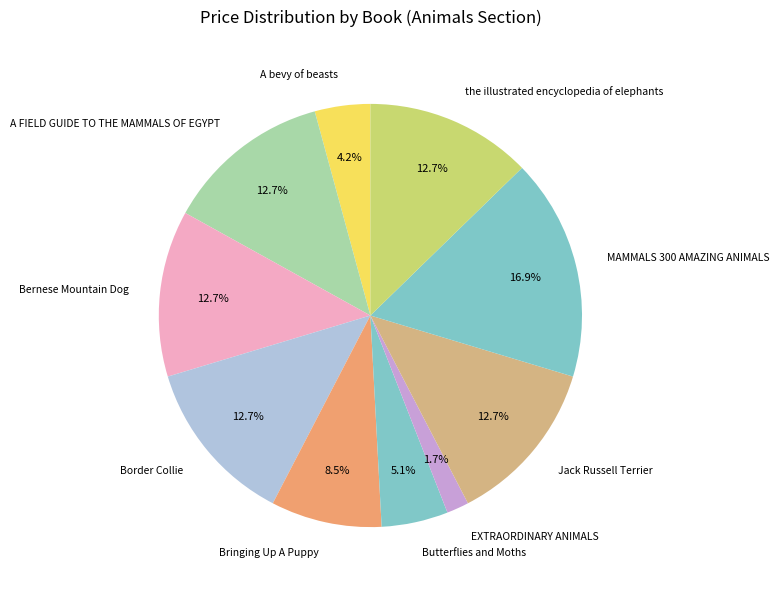

What is the smallest slice in the pie chart?

EXTRAORDINARY ANIMALS